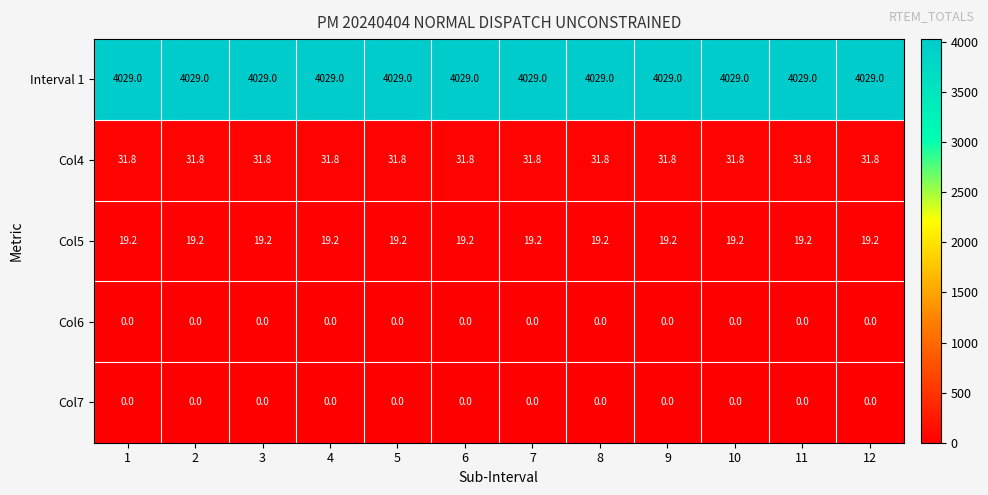

What is the highest value of the Col4 series?

31.8